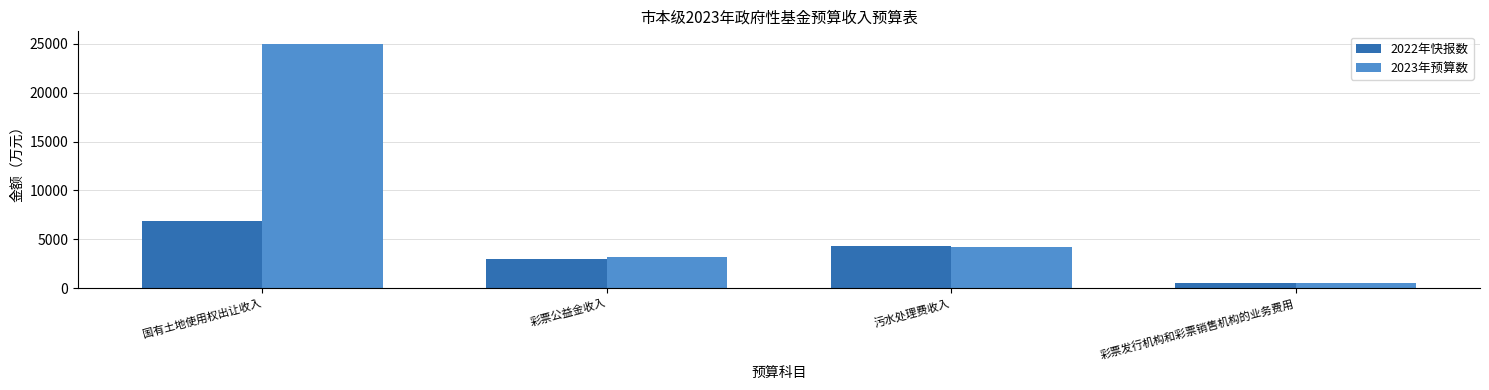

The value of 2022年快报数 at 彩票公益金收入 is 2989. True or false?

True